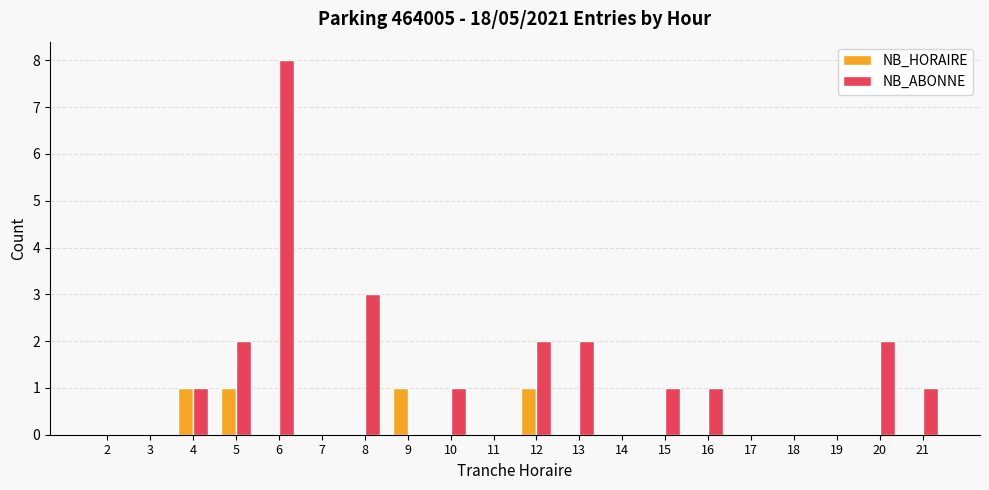

What are all the series names shown in the legend?

NB_HORAIRE, NB_ABONNE